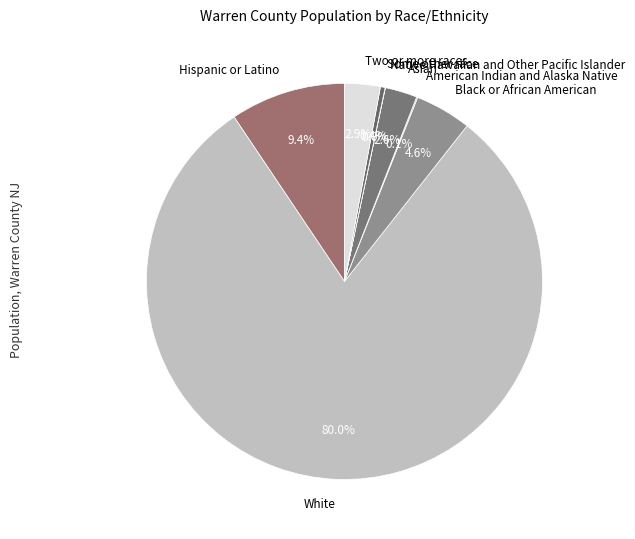

What portion of the pie excludes Asian?

97.4%